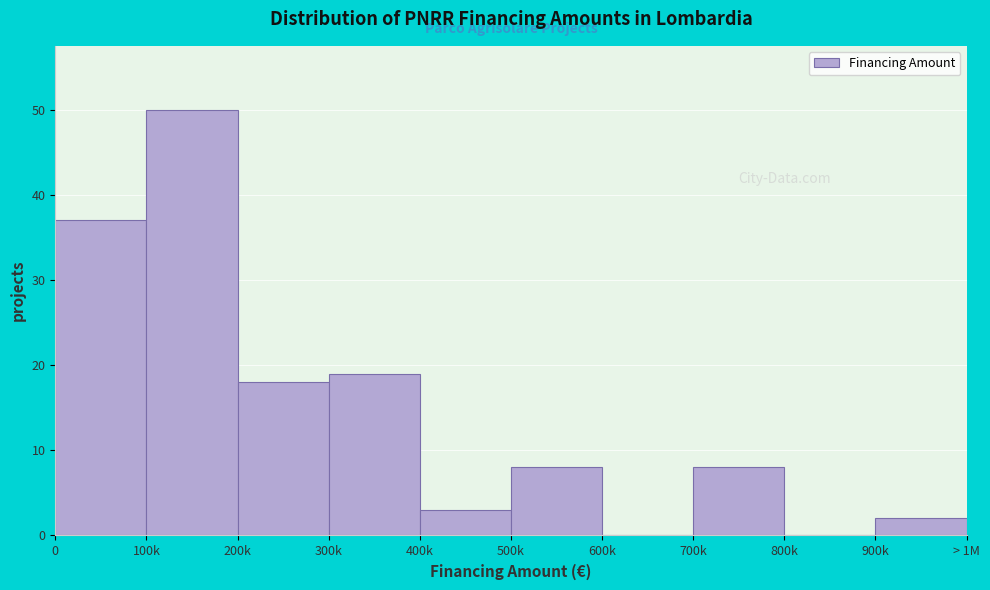

Reading right to left, transcribe all the data shown in this chart.

900k=2	800k=0	700k=8	600k=0	500k=8	400k=3	300k=19	200k=18	100k=50	0=37